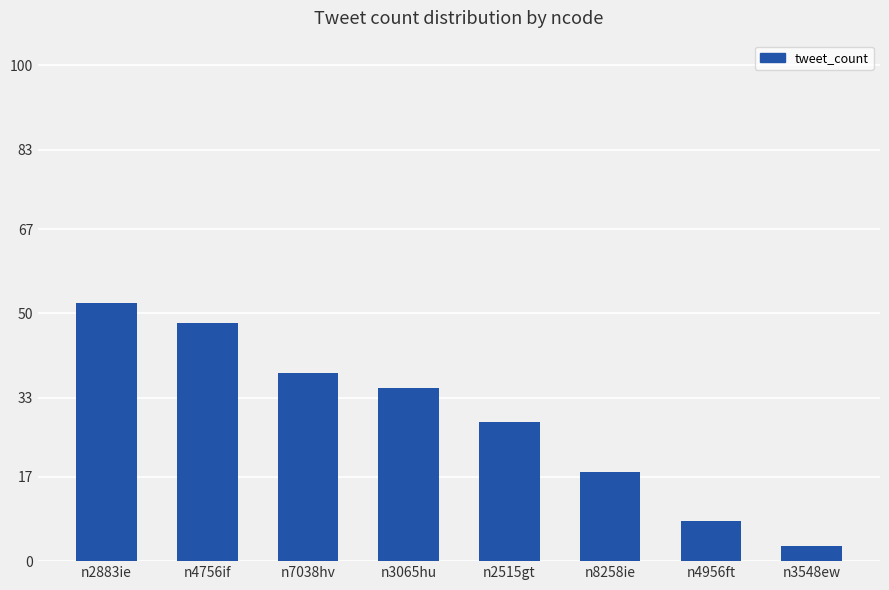

What is the value of the 2nd bar from the left?

48